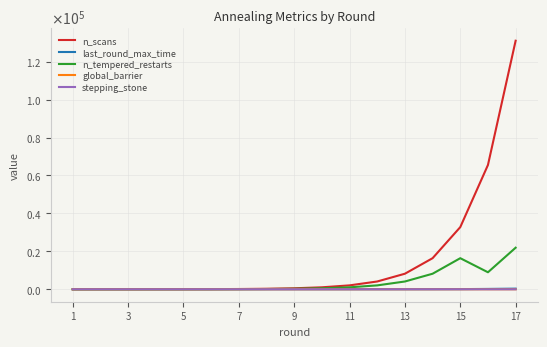

What are all the series names shown in the legend?

n_scans, last_round_max_time, n_tempered_restarts, global_barrier, stepping_stone